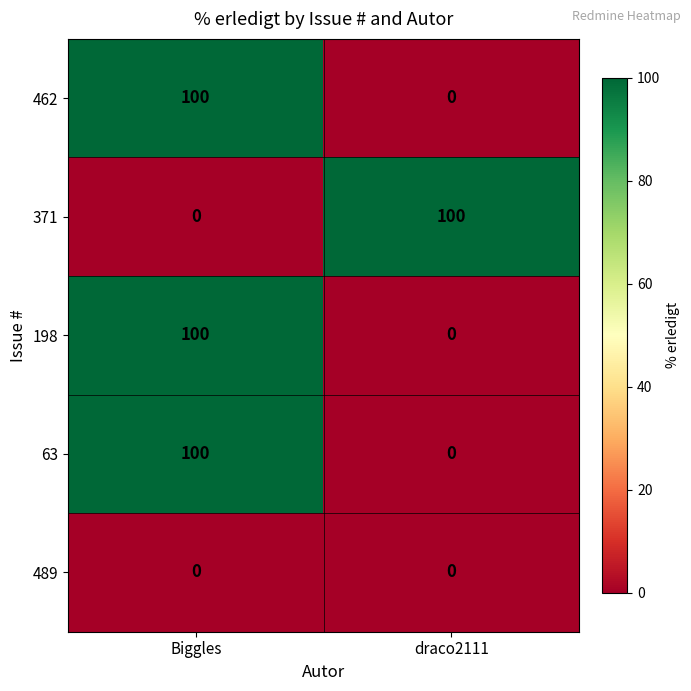

What is the highest value of the 462 series?

100